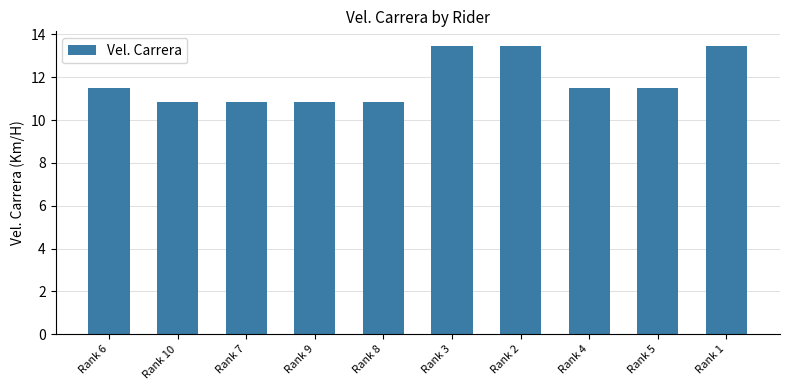

The value at Rank 9 is 10.9. True or false?

True